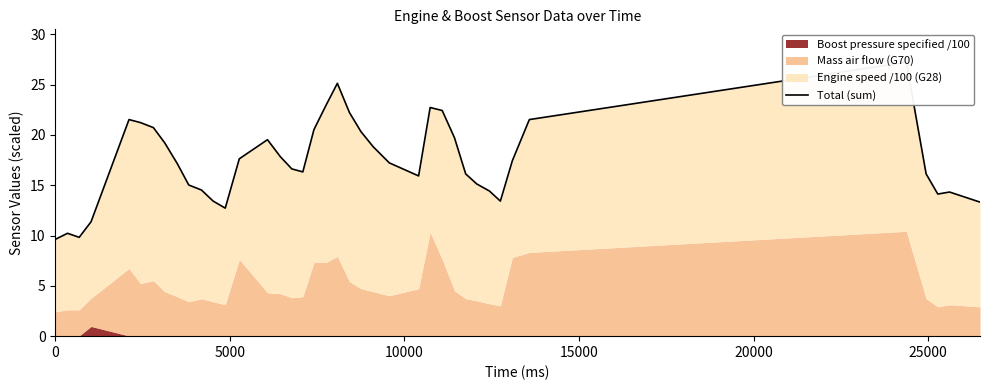

Is it true that the value at 21 is 32.8?

False